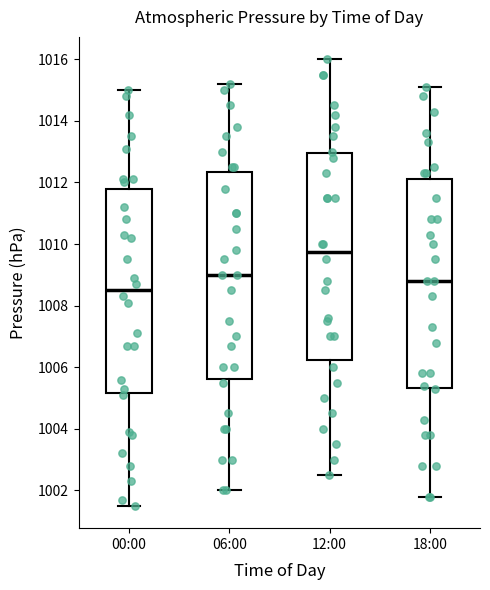

Reading left to right, transcribe this box plot: for each box, give where its median line is, the range the box spans, and where its two whiskers end, as read against the y-axis. The values are not printed on the chart, so give them approximately, as read against the axis.

00:00: median 1008.6, box 1005.2 to 1011.8, whiskers 1001.6 to 1015.0
06:00: median 1009.0, box 1005.6 to 1012.4, whiskers 1002.0 to 1015.2
12:00: median 1009.8, box 1006.2 to 1013.0, whiskers 1002.6 to 1016.0
18:00: median 1008.8, box 1005.4 to 1012.2, whiskers 1001.8 to 1015.2